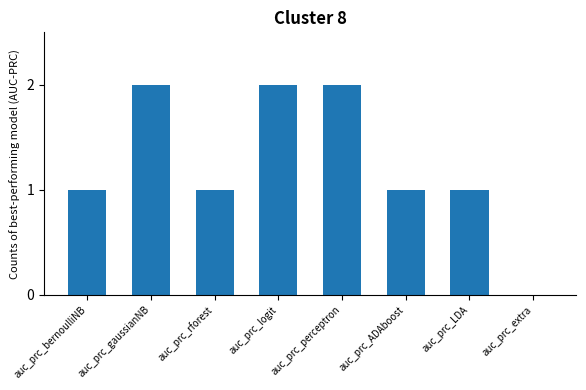

Is it true that the value at auc_prc_extra is 1?

False